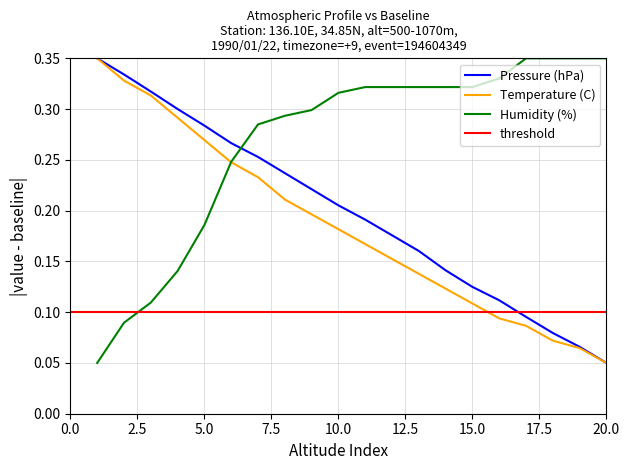

Which series has the largest total across all categories?

Humidity (%)